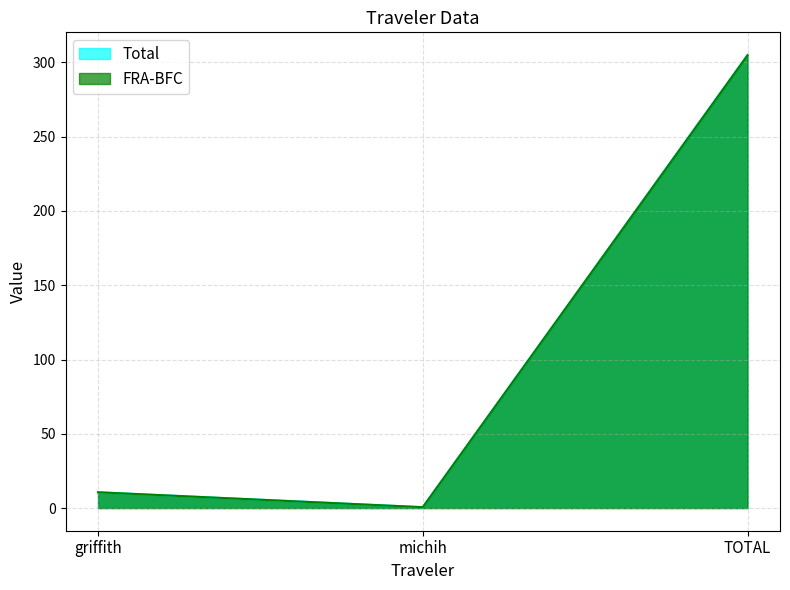

At which label does Total first exceed 10?

griffith